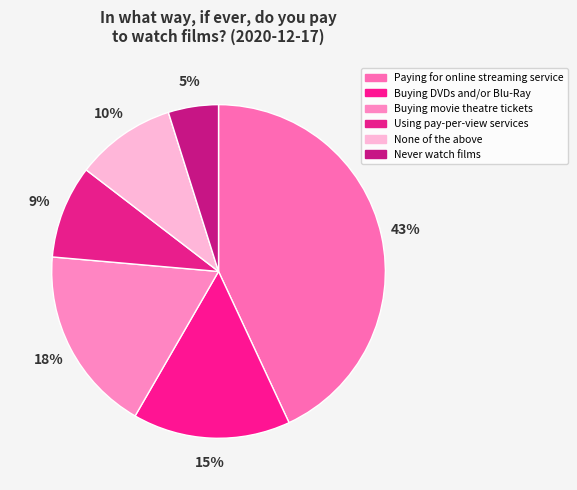

How many segments does this pie chart have?

6